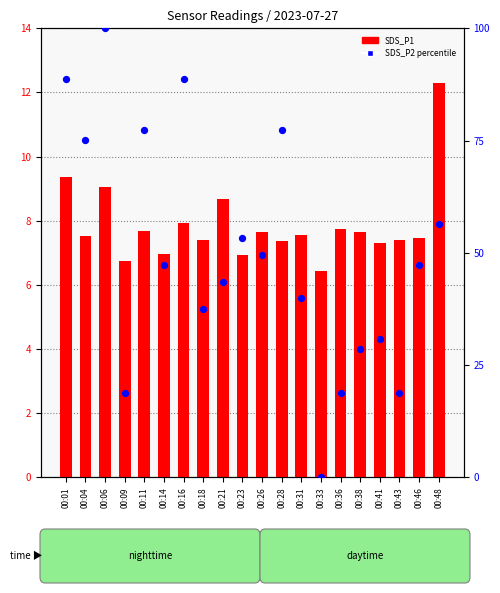

Is the value of SDS_P1 at 00:48 greater than the value of SDS_P2 percentile at 00:41?

No